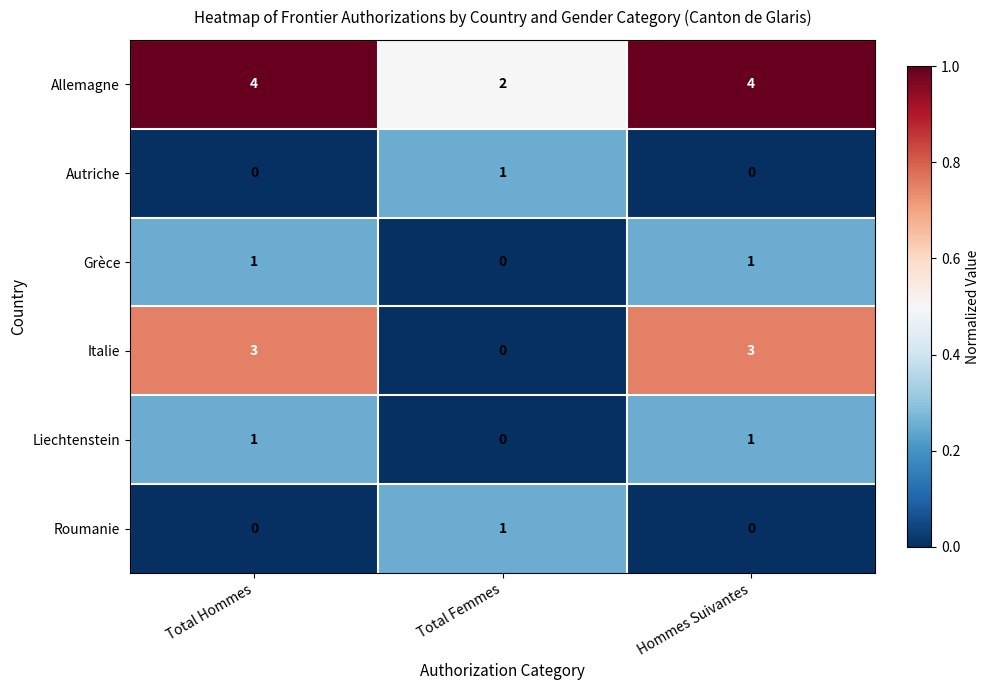

What is the sum of the Allemagne values at Total Hommes and Total Femmes?

6